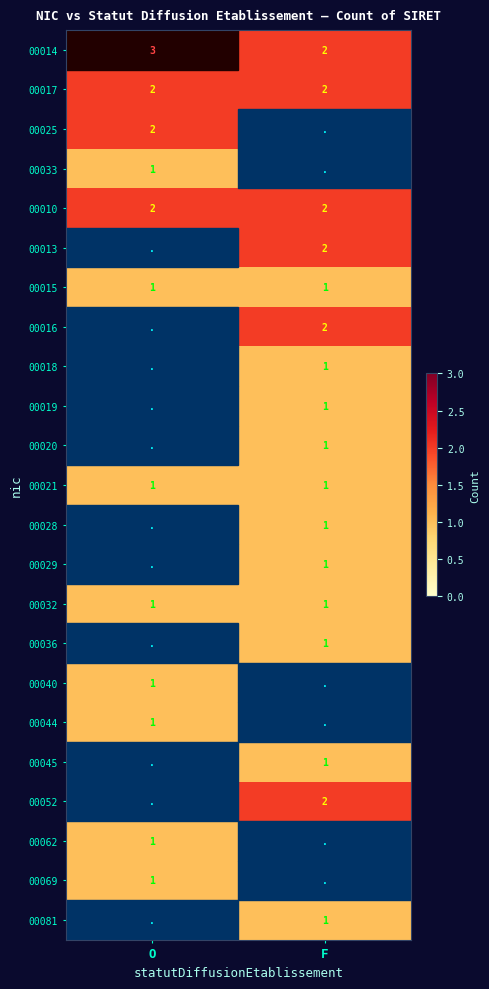

What is the sum of the 00017 values at F and O?

4